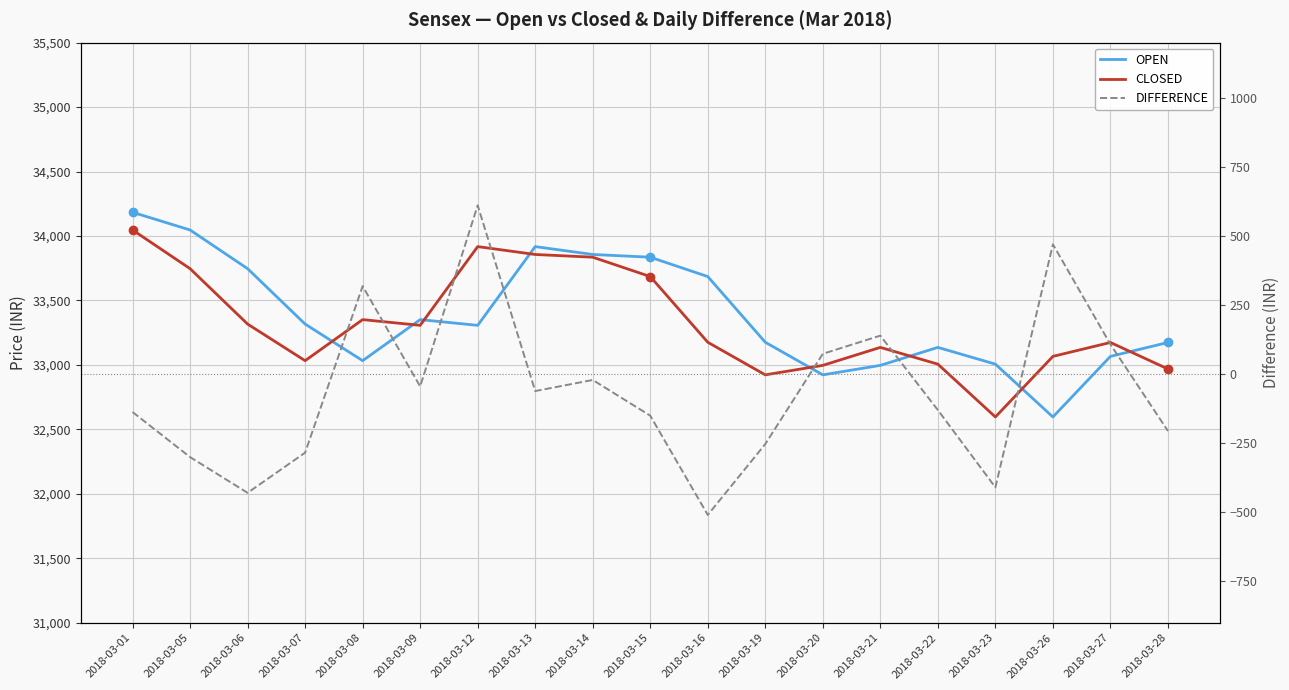

Reading left to right, list all the values displayed in this chart.

OPEN: 34184.0	34046.9	33746.8	33317.2	33033.1	33351.6	33307.1	33917.9	33856.8	33835.7	33685.5	33176.0	32923.1	32996.8	33136.2	33006.3	32596.5	33066.4	33174.4
CLOSED: 34046.9	33746.8	33317.2	33033.1	33351.6	33307.1	33917.9	33856.8	33835.7	33685.5	33176.0	32923.1	32996.8	33136.2	33006.3	32596.5	33066.4	33174.4	32968.7
DIFFERENCE: -137.1	-300.2	-429.6	-284.1	318.5	-44.4	610.8	-61.2	-21.0	-150.2	-509.5	-252.9	73.6	139.4	-129.9	-409.7	469.9	108.0	-205.7